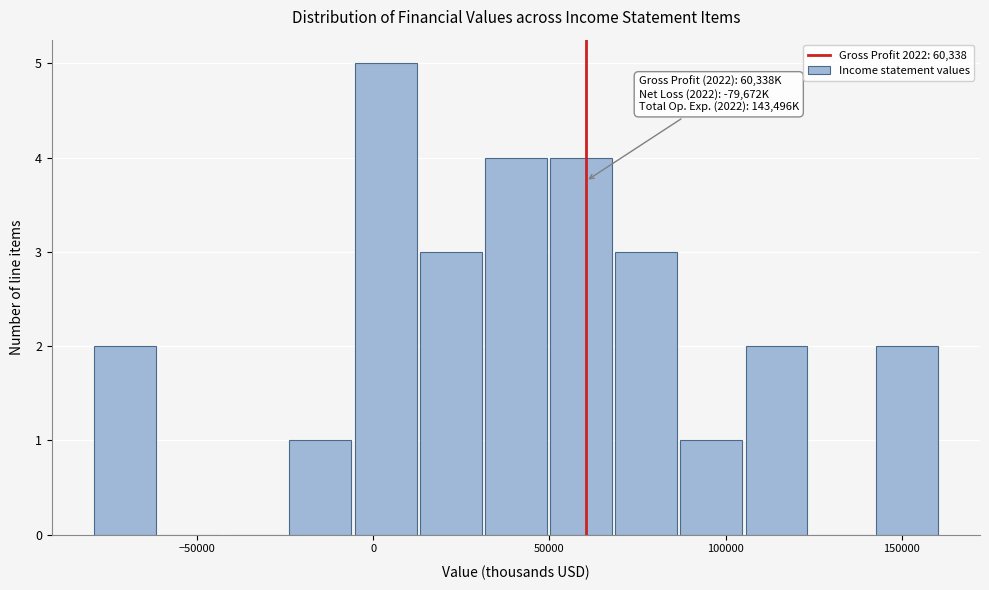

Around what value on the x-axis is the tallest bar? Give the approximate position of its centre, as read against the axis.

5000